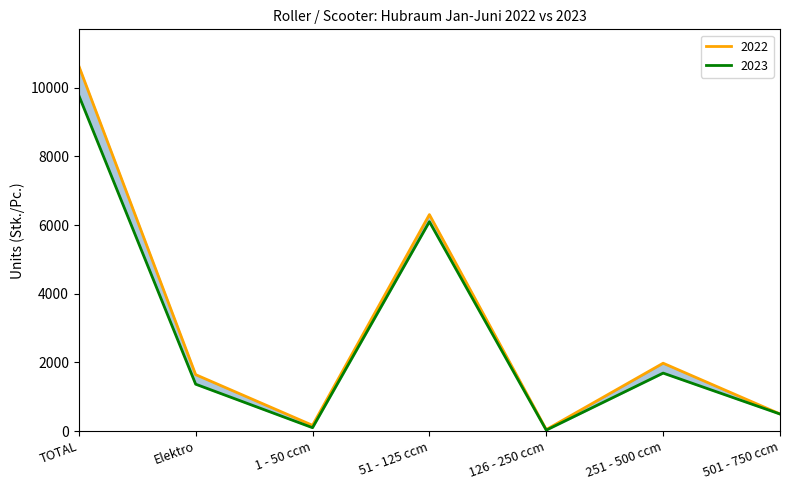

True or false: 2023 and 2022 cross at least once.

False